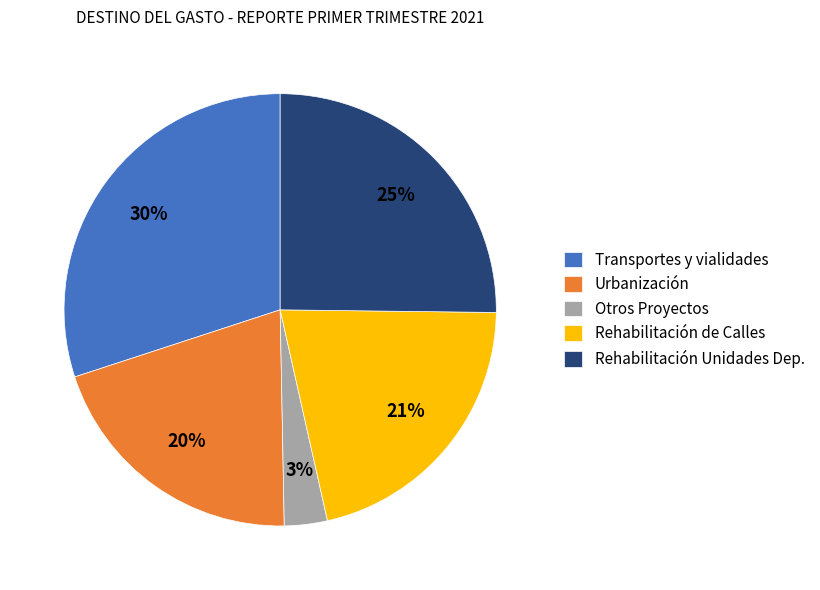

Which slice is the smallest?

Otros Proyectos